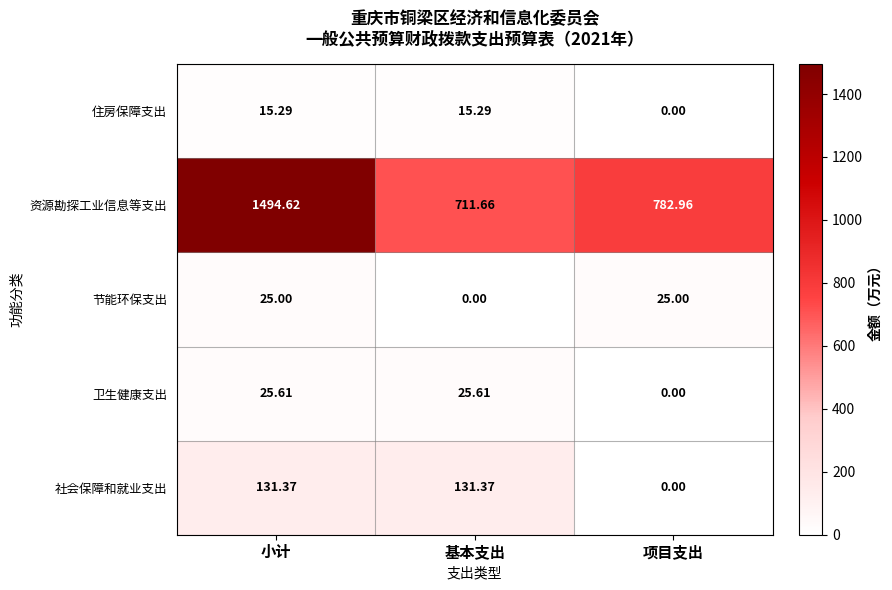

At which label is 资源勘探工业信息等支出 closest to 1103?

项目支出